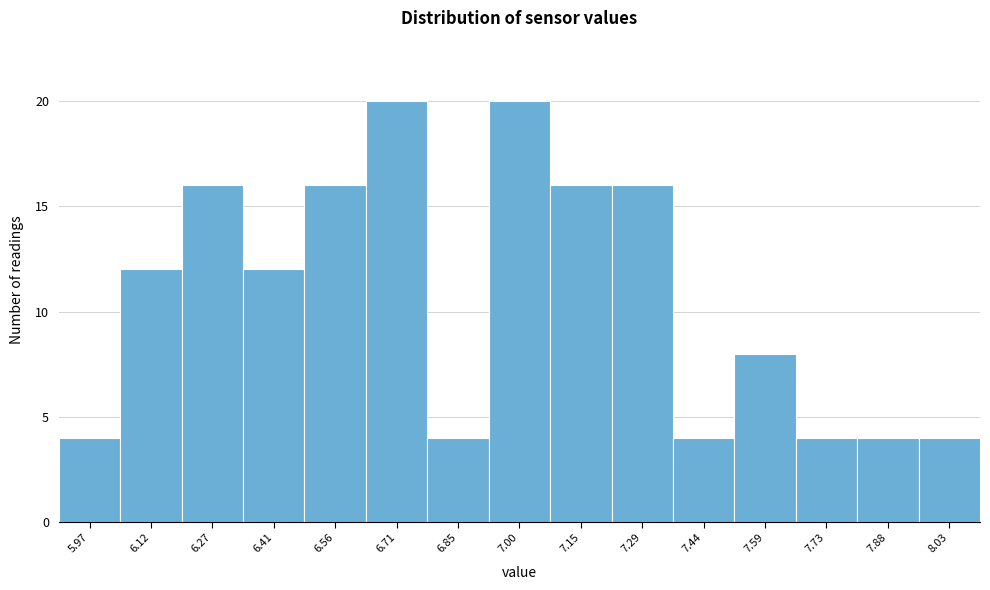

Reading left to right, list every bar in this chart as the range it spans on the x-axis followed by its height. Neither the bar edges nor the heights are printed on the chart, so give them approximately, as read against the axes.

5.90 to 6.04: 4
6.04 to 6.20: 12
6.20 to 6.34: 16
6.34 to 6.48: 12
6.48 to 6.64: 16
6.64 to 6.78: 20
6.78 to 6.92: 4
6.92 to 7.08: 20
7.08 to 7.22: 16
7.22 to 7.36: 16
7.36 to 7.52: 4
7.52 to 7.66: 8
7.66 to 7.80: 4
7.80 to 7.96: 4
7.96 to 8.10: 4